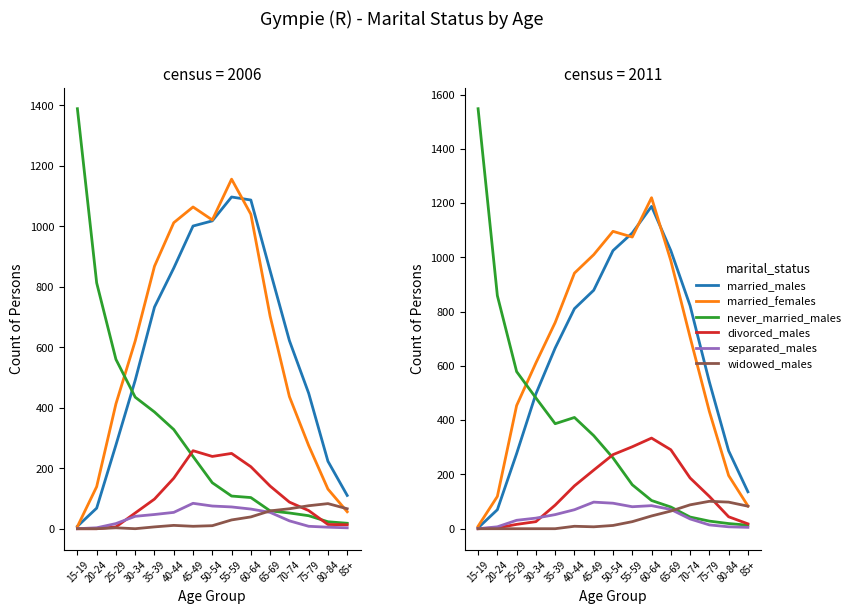

True or false: widowed_males has more than 1 interior local peaks.

True